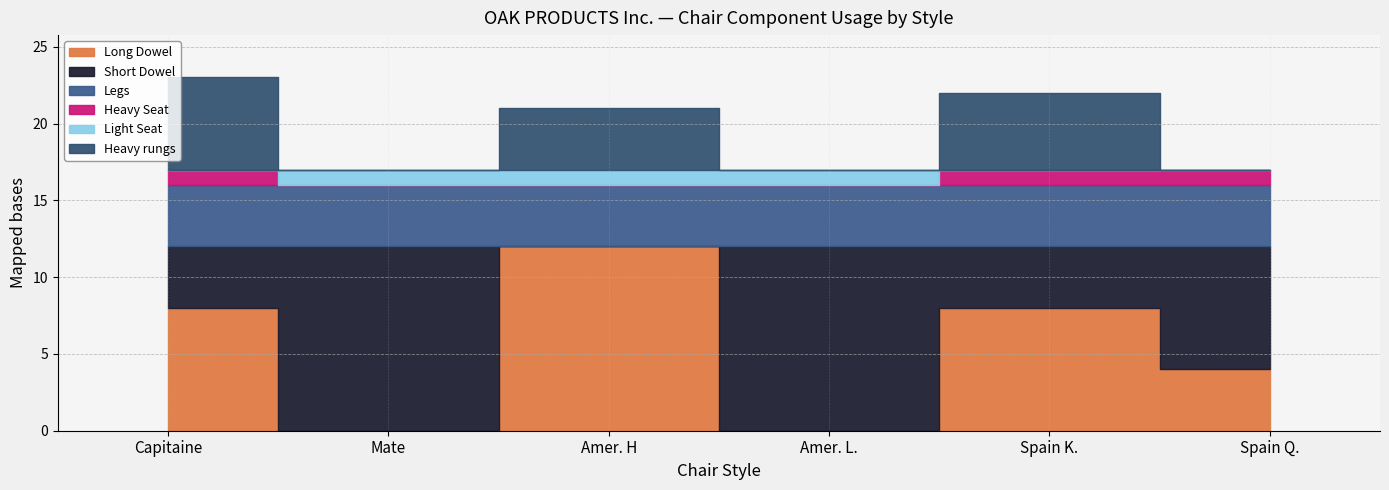

The value of Light Seat at Spain K. is 0. True or false?

True